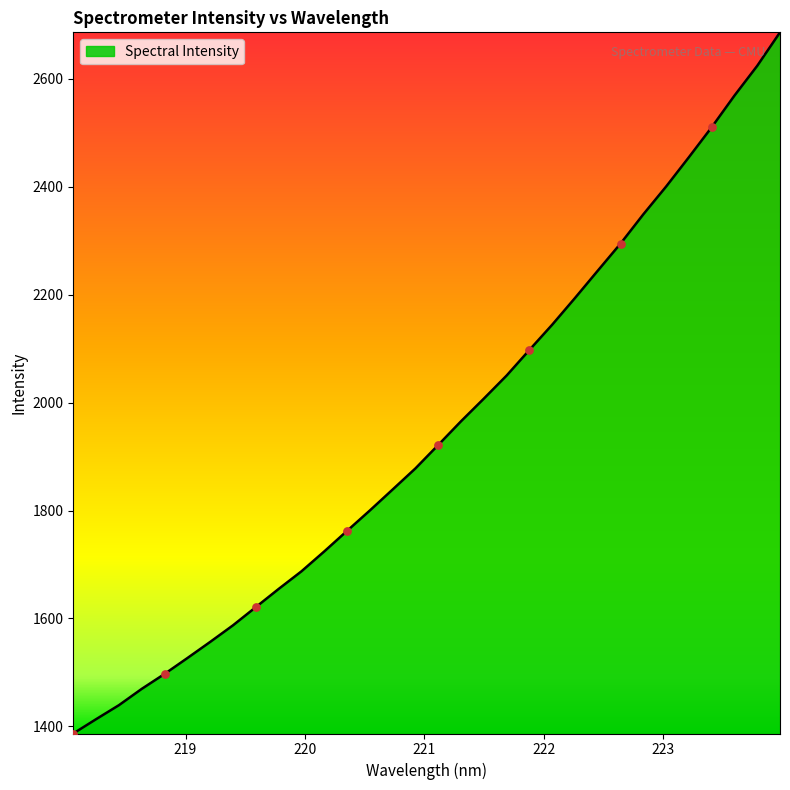

What is the difference between the maximum and minimum values?

1299.7